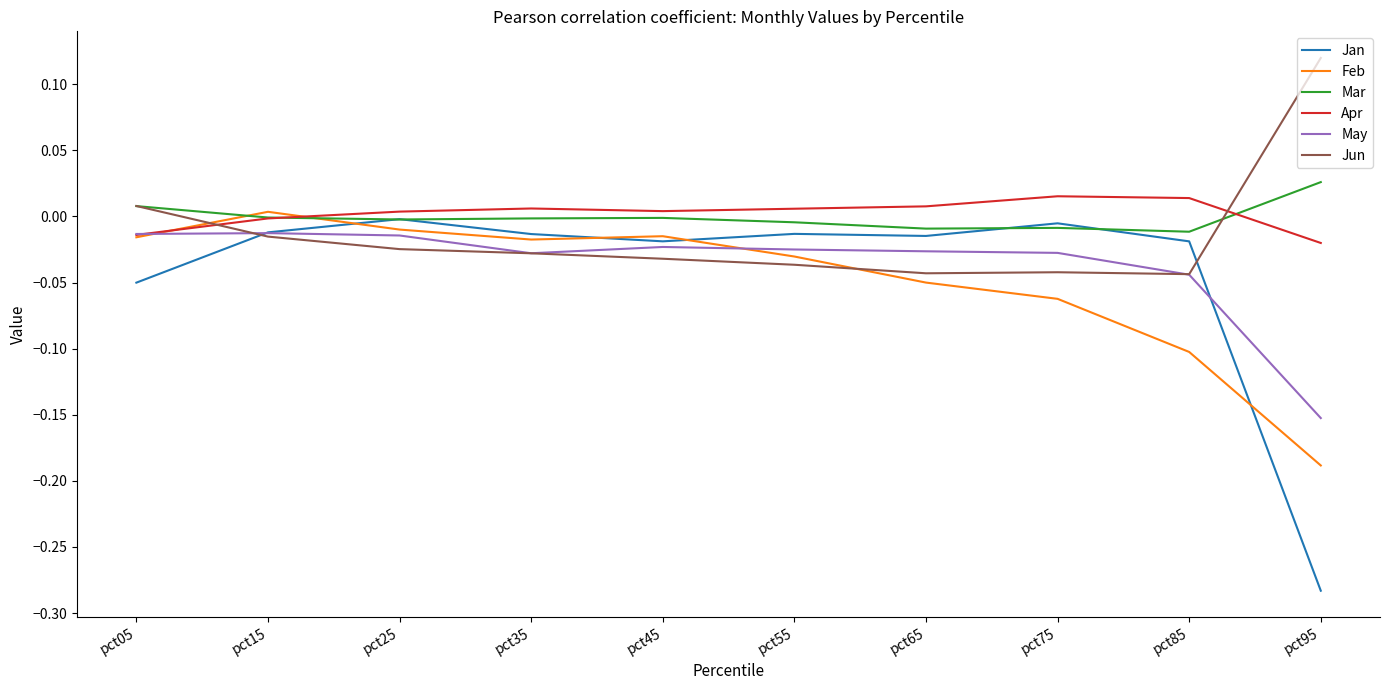

How many lines are shown in the chart?

6